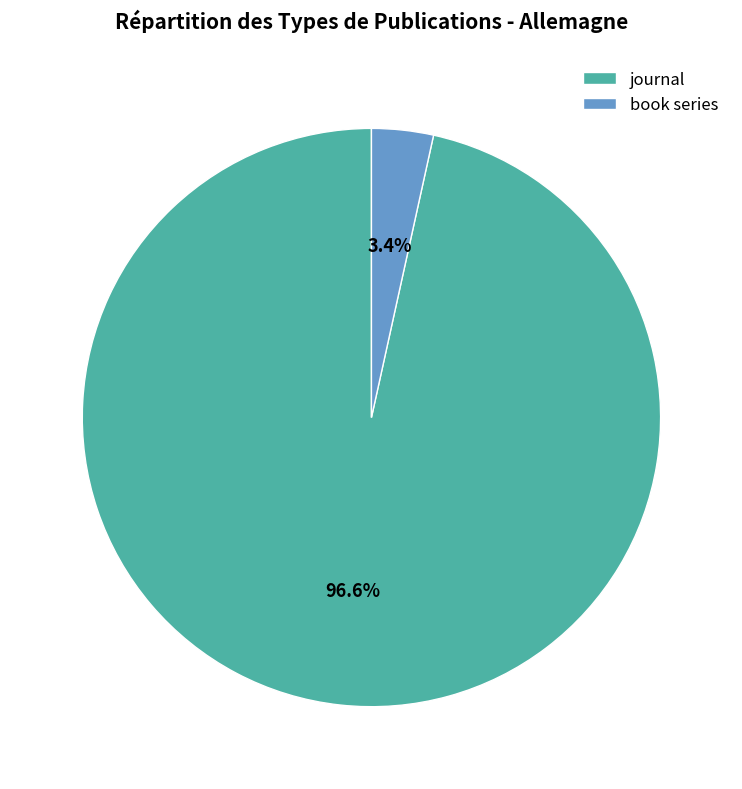

Which has a higher value, journal or book series?

journal